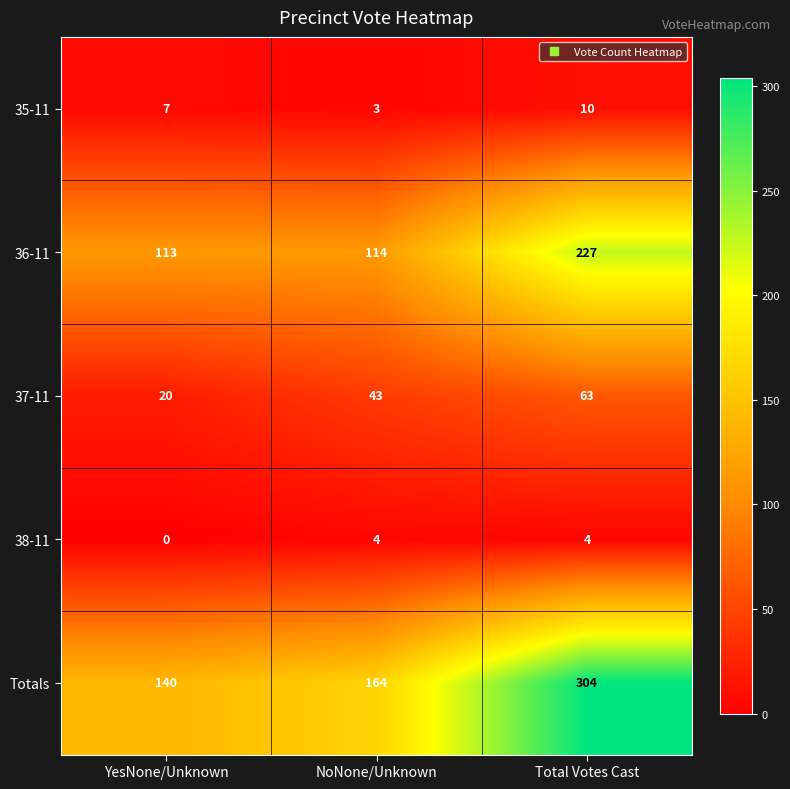

Reading left to right, transcribe all the data shown in this chart.

35-11: 7	3	10
36-11: 113	114	227
37-11: 20	43	63
38-11: 0	4	4
Totals: 140	164	304